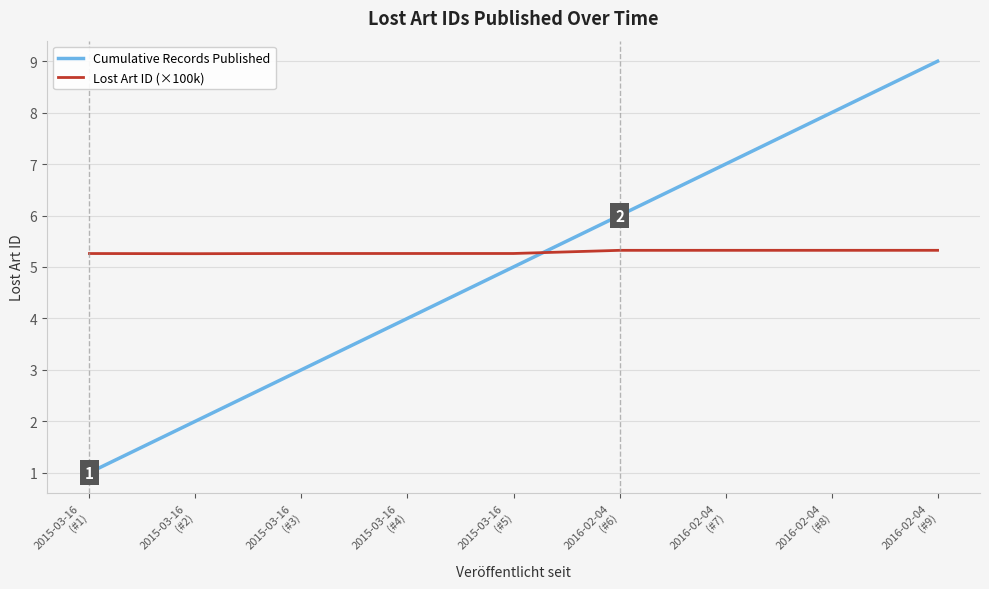

Reading left to right, what are all the values shown in this chart?

Cumulative Records Published: 1.0	2.0	3.0	4.0	5.0	6.0	7.0	8.0	9.0
Lost Art ID (×100k): 5.3	5.3	5.3	5.3	5.3	5.3	5.3	5.3	5.3